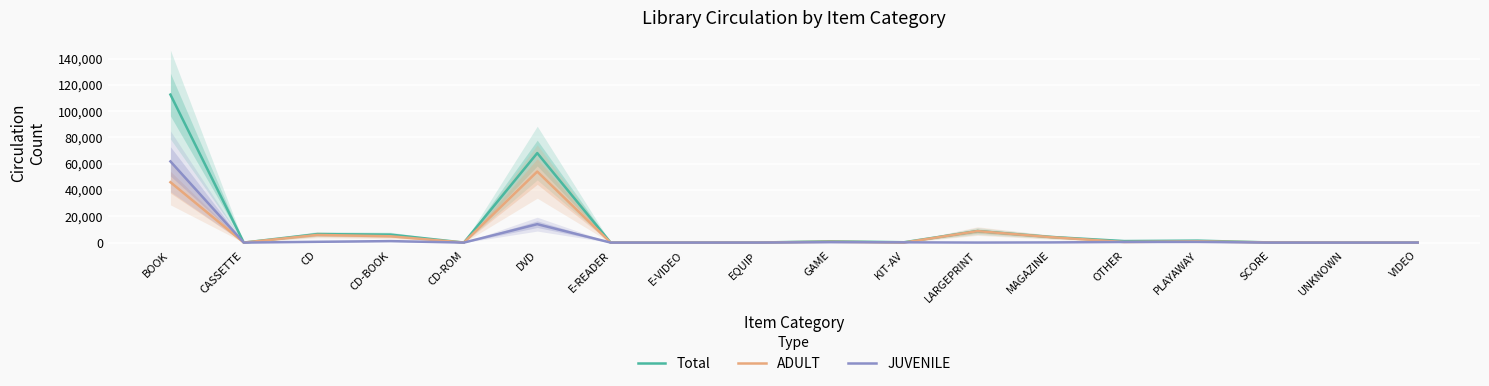

What is the sum of the JUVENILE values at KIT-AV and VIDEO?

232